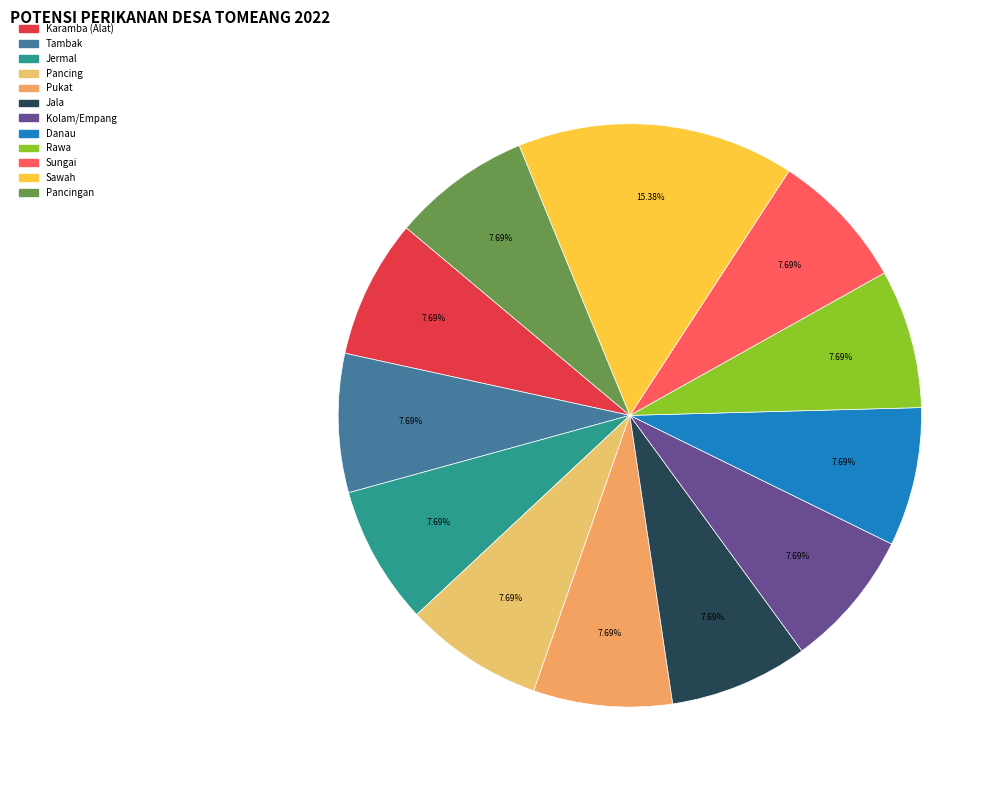

Which category has the biggest portion of the pie?

Sawah